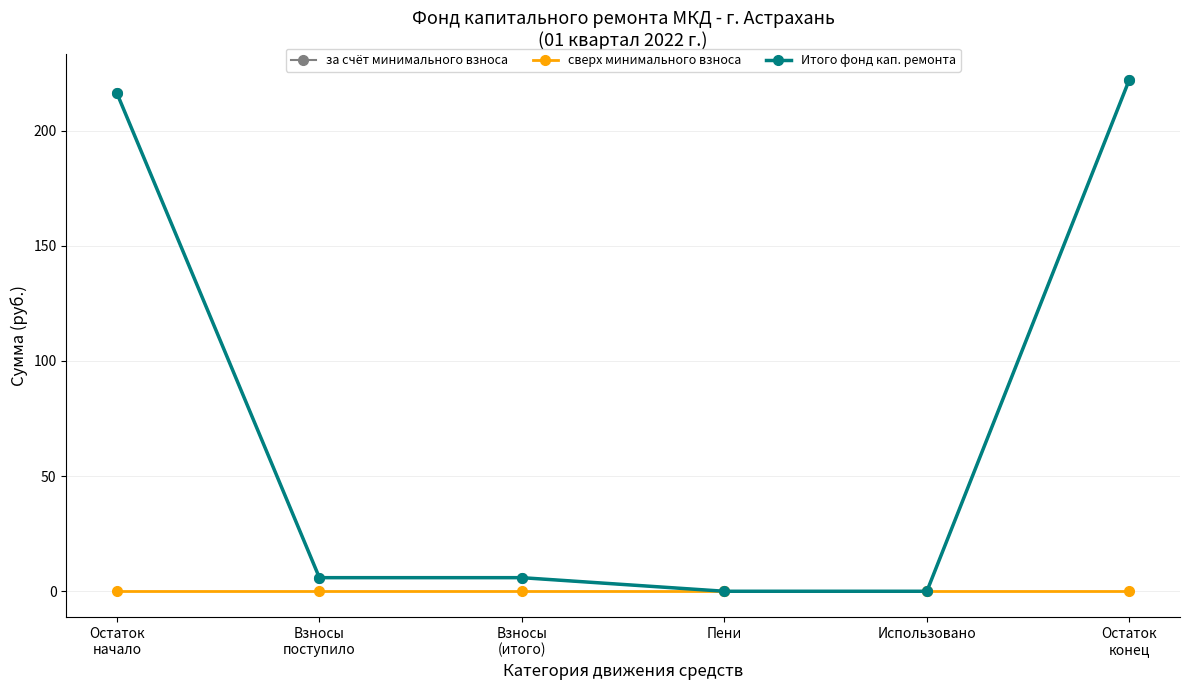

Is the value of за счёт минимального взноса at Взносы
(итого) greater than the value of Итого фонд кап. ремонта at Взносы
поступило?

No